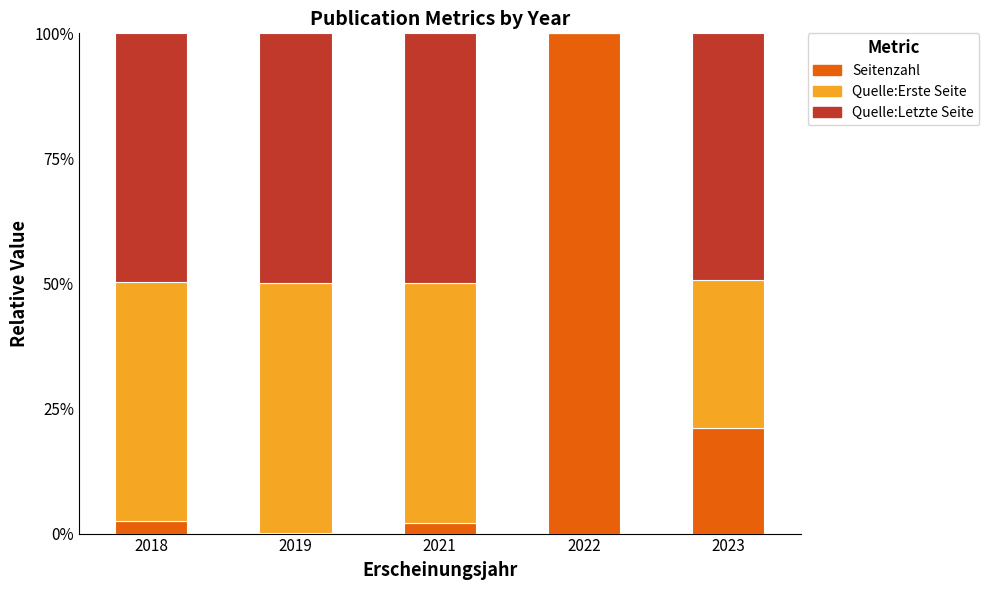

Does the chart contain stacked bars?

Yes